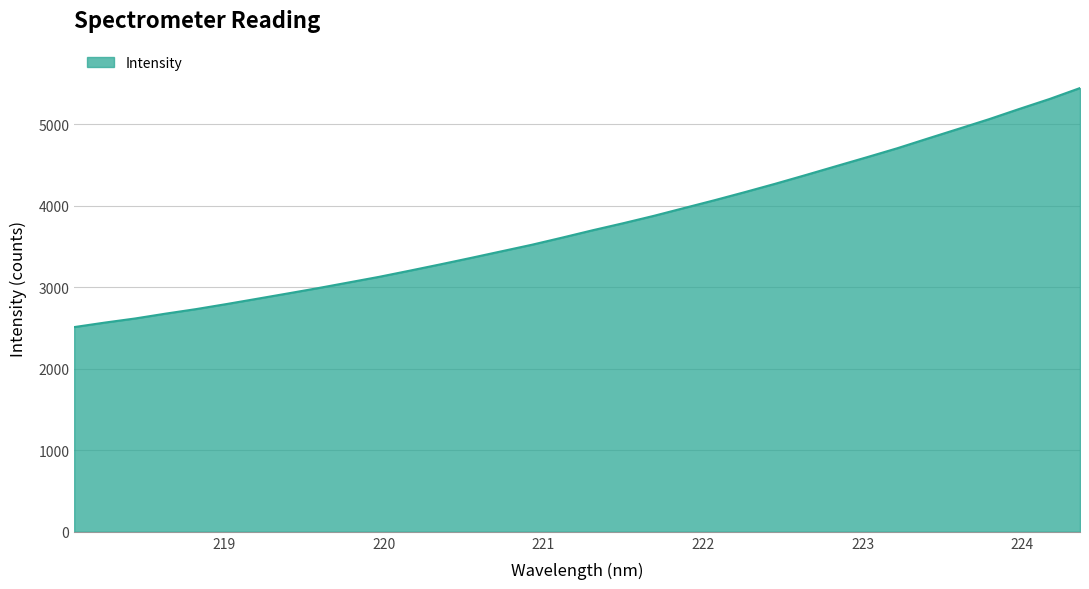

What is the maximum value shown in the chart?

5444.6